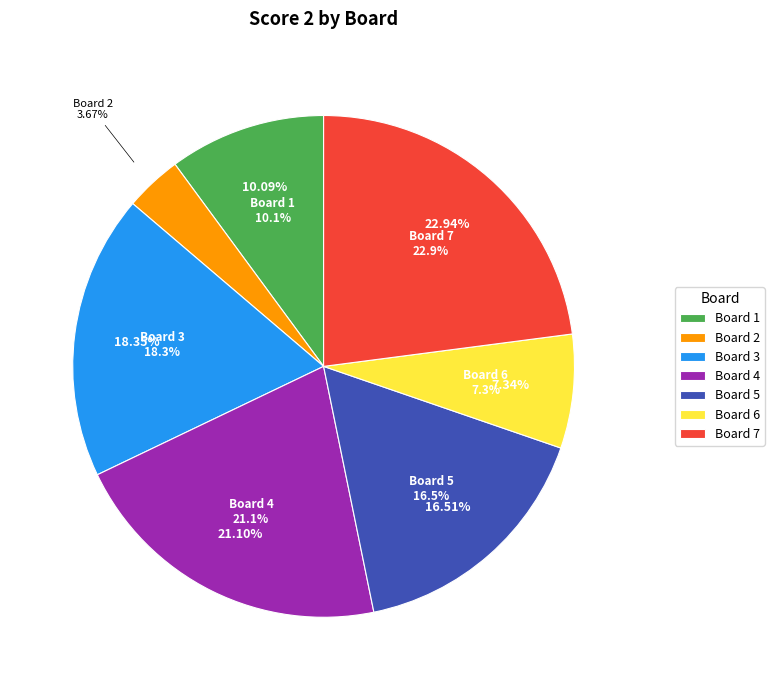

Does Board 3 represent more than half of the total?

No